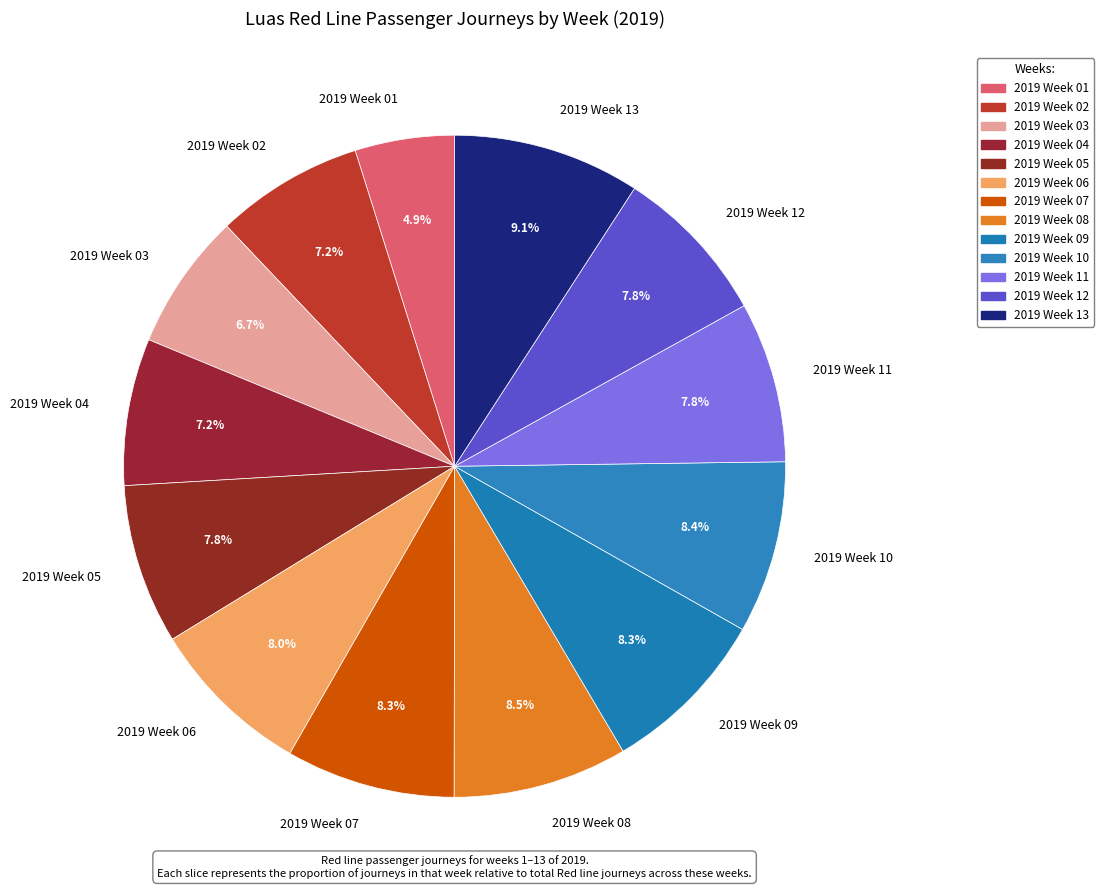

To the nearest percent, what percentage of the pie is 2019 Week 10?

8%